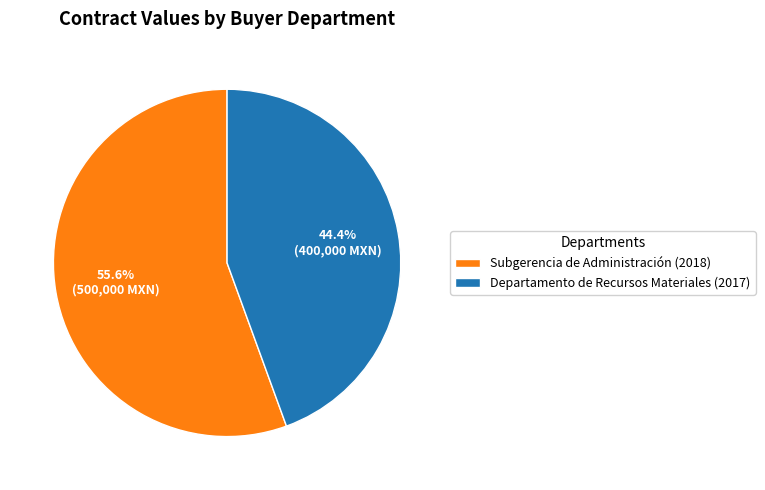

True or false: Departamento de Recursos Materiales (2017) accounts for 44% of the total.

True